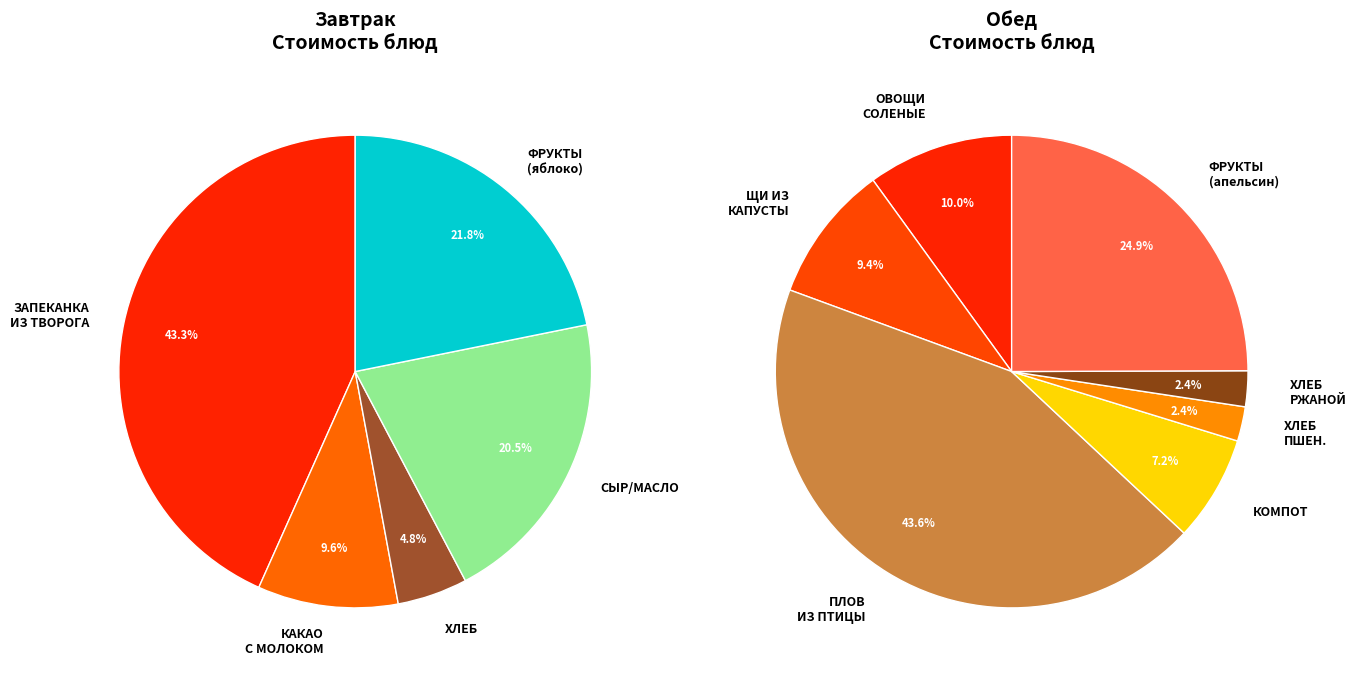

Do ПЛОВ ИЗ ПТИЦЫ and КАКАО С МОЛОКОМ together represent more than half of the pie?

No